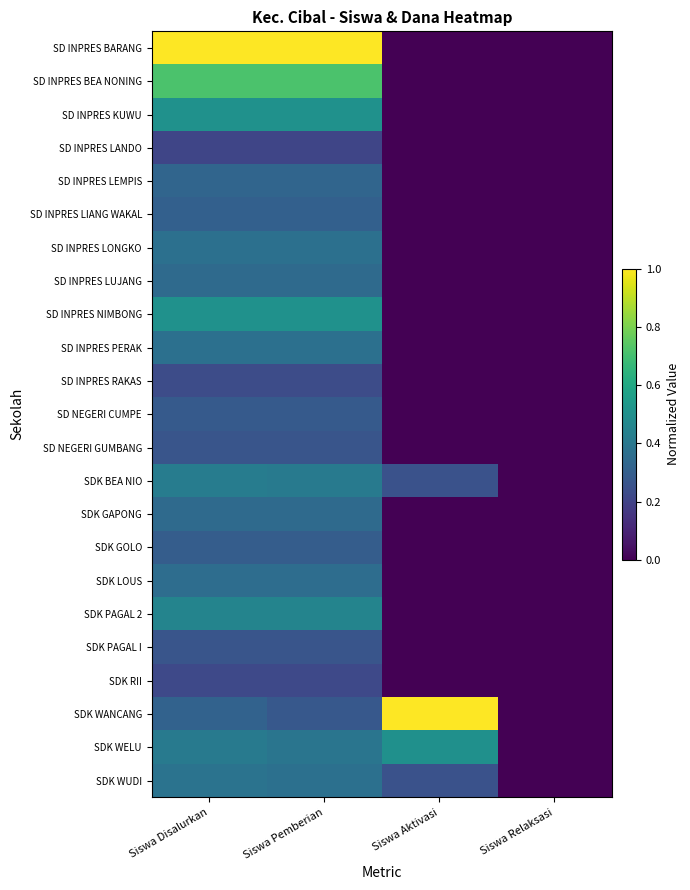

At Siswa Disalurkan, list the series in order from largest to smallest.

SD INPRES BARANG, SD INPRES BEA NONING, SD INPRES KUWU, SD INPRES NIMBONG, SDK PAGAL 2, SDK BEA NIO, SDK WELU, SDK WUDI, SD INPRES LONGKO, SD INPRES PERAK, SDK LOUS, SD INPRES LUJANG, SDK GAPONG, SD INPRES LEMPIS, SDK WANCANG, SD INPRES LIANG WAKAL, SDK GOLO, SD NEGERI CUMPE, SD NEGERI GUMBANG, SDK PAGAL I, SD INPRES RAKAS, SDK RII, SD INPRES LANDO